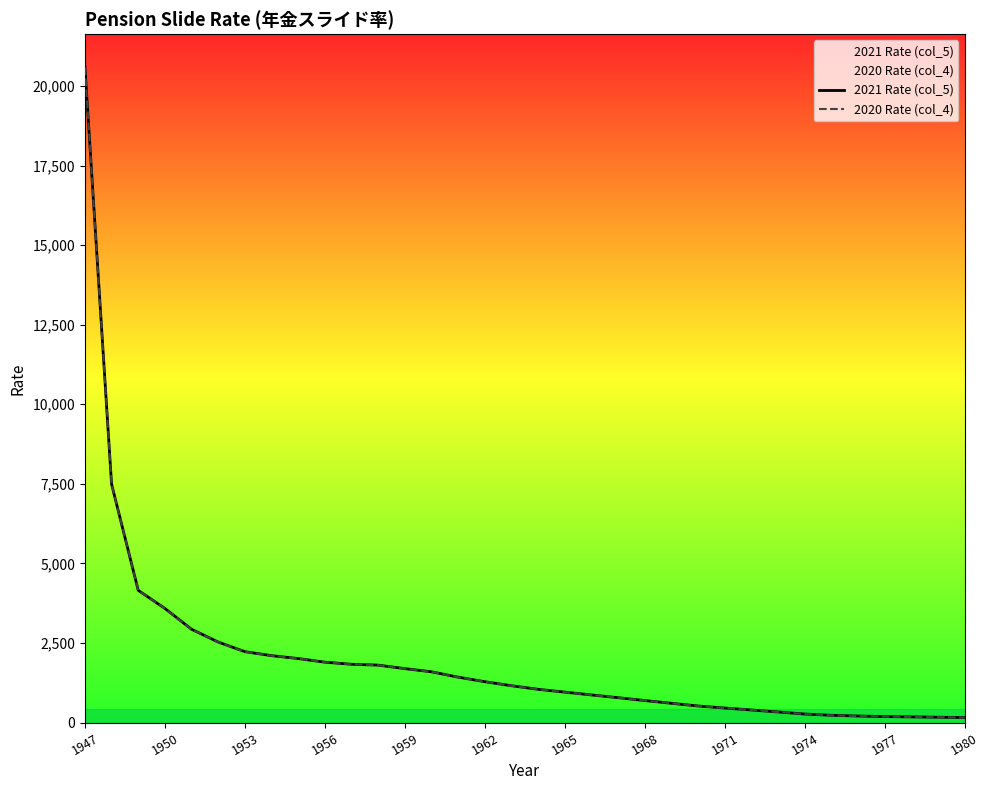

At which label does 2020 Rate (col_4) first exceed 1155?

1947